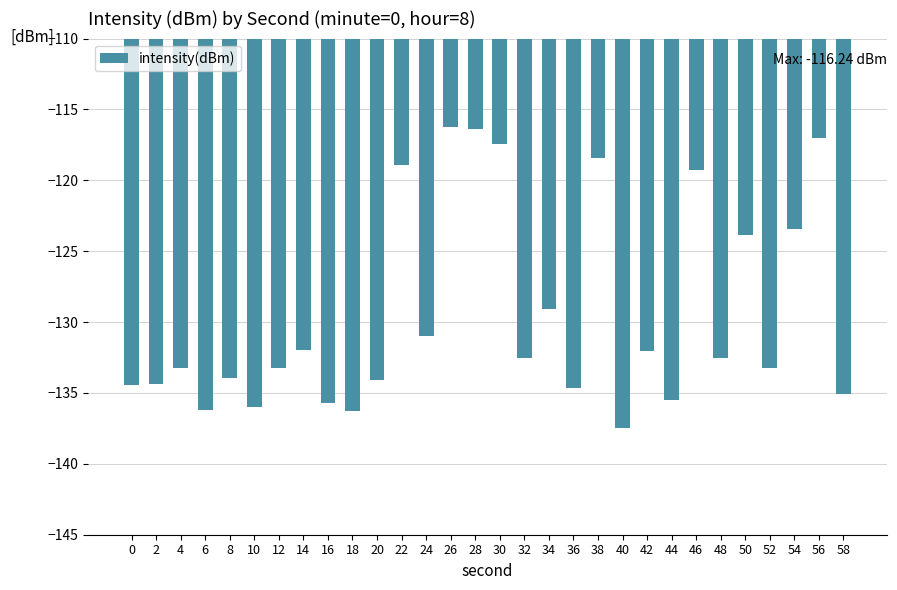

How many data points does each series have?

30